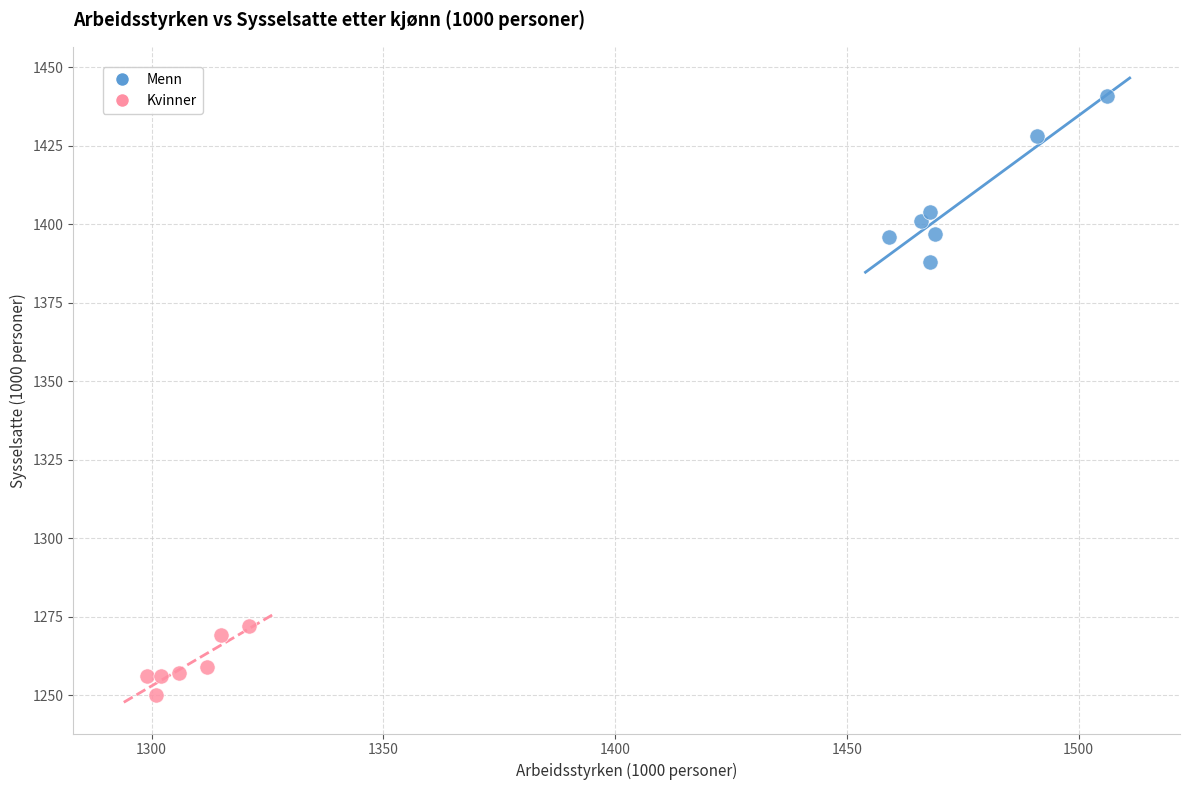

Which series has the widest spread of Y values?

Menn